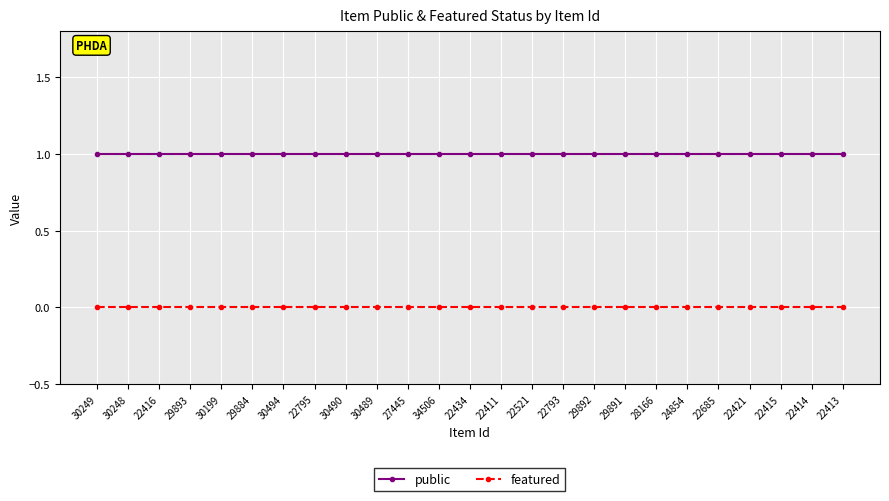

Does the chart have visible grid lines?

Yes